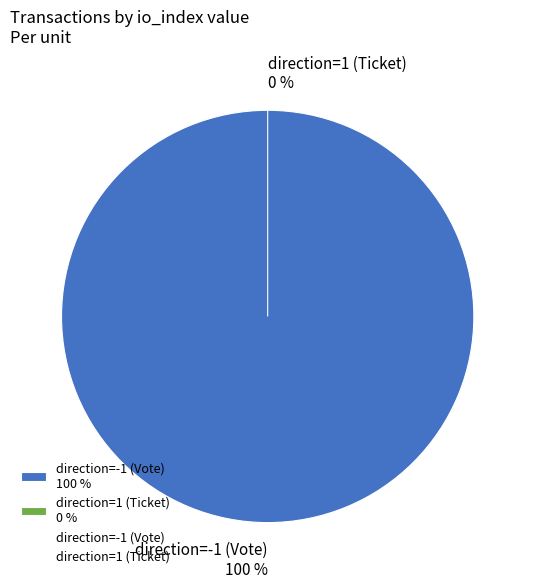

Is there a majority slice in this chart?

Yes